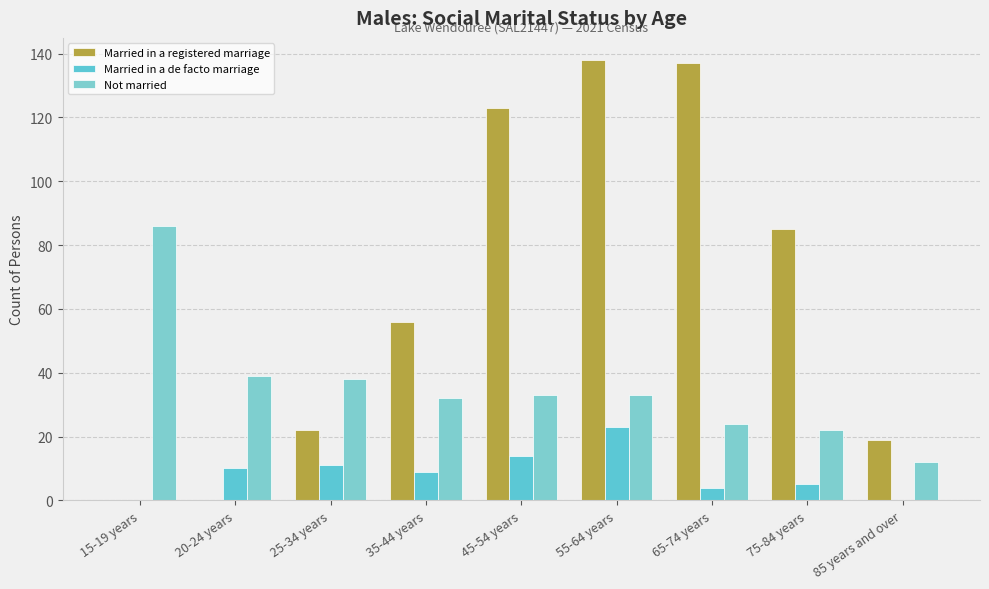

Where is Married in a registered marriage nearest to the value 69?

35-44 years